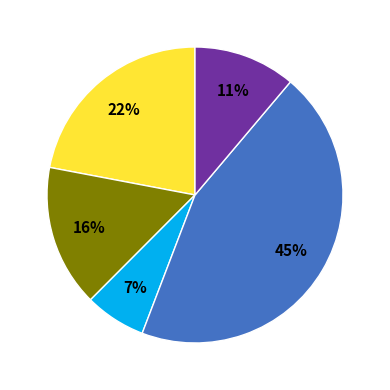

Is there a majority slice in this chart?

No